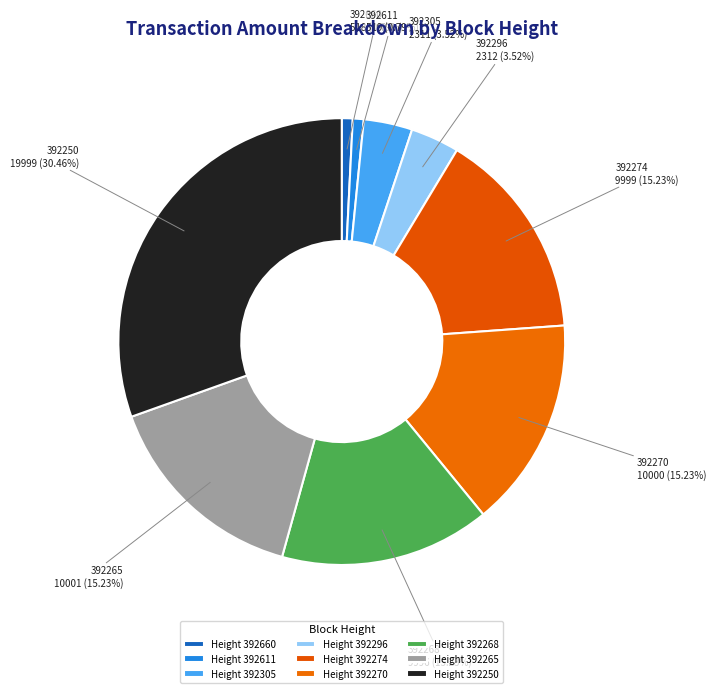

Is it true that 392265 is 6% of the pie?

False